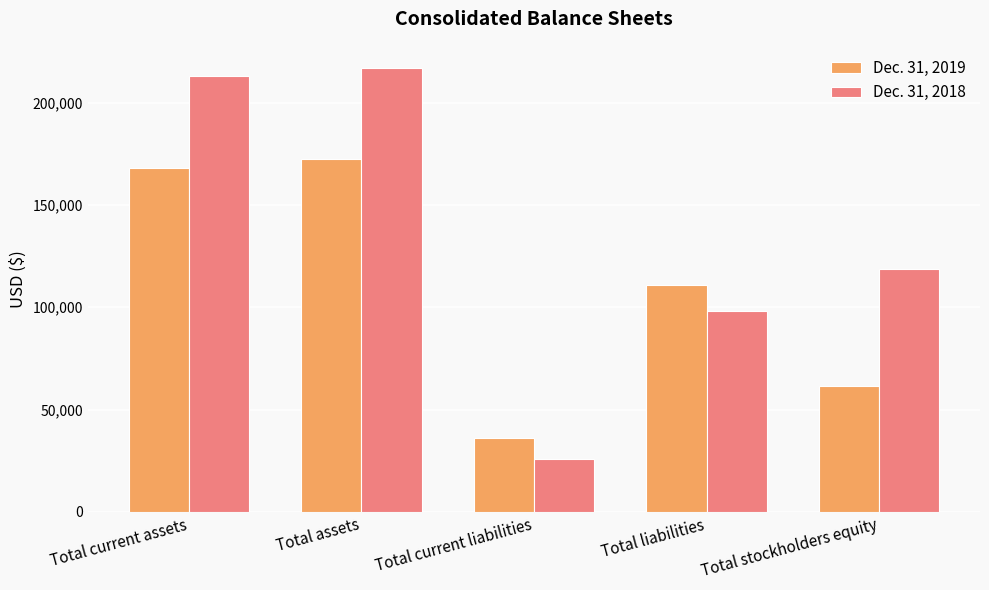

What is the smallest value displayed?

25697